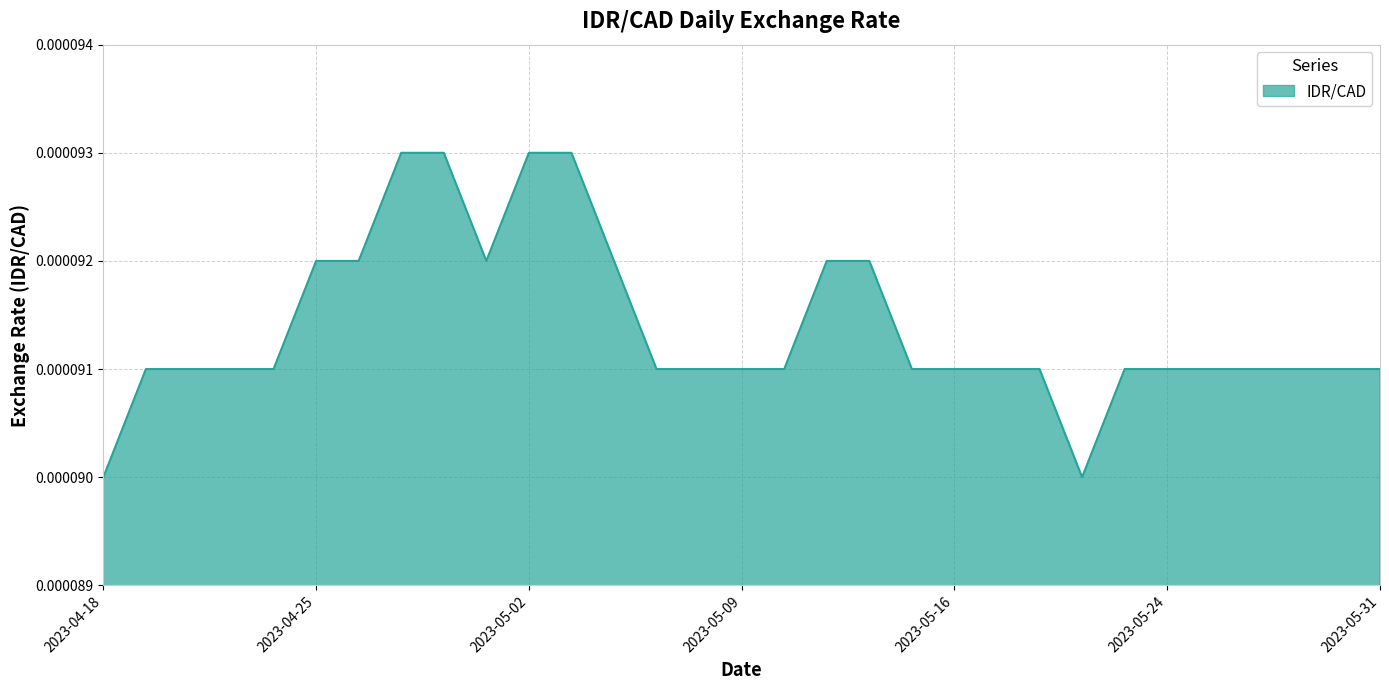

How many lines are shown in the chart?

1